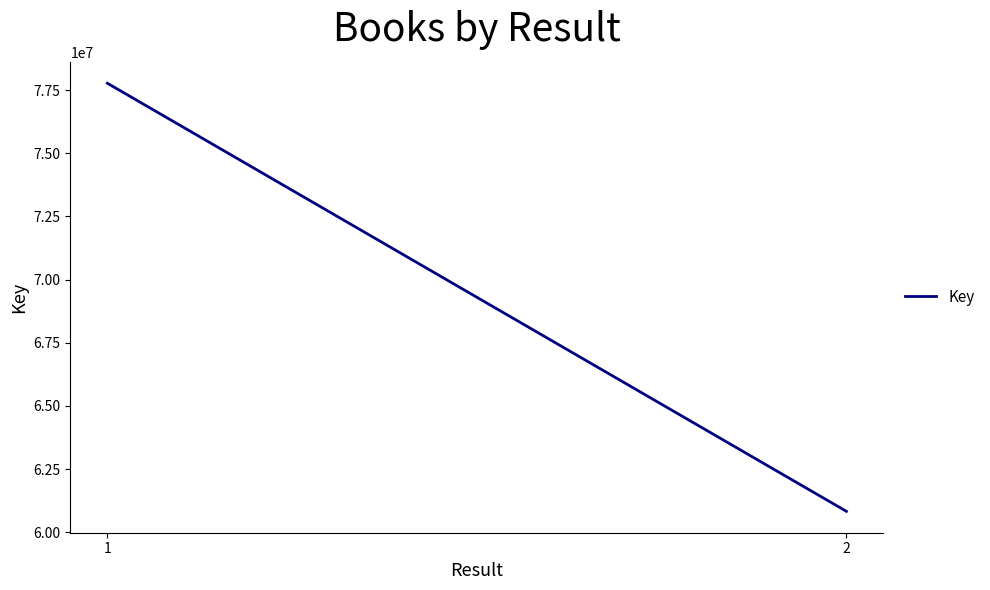

The value at 2 is 60829960. True or false?

True